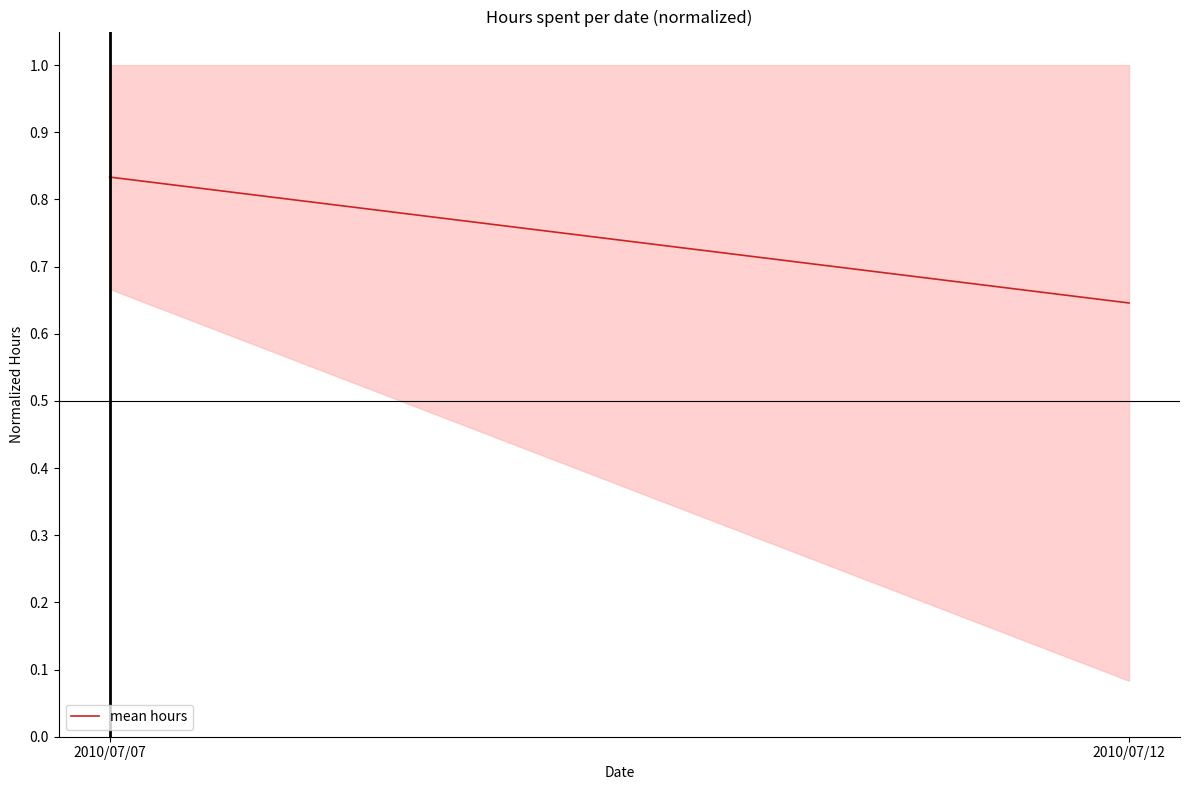

What is the average value?

0.7